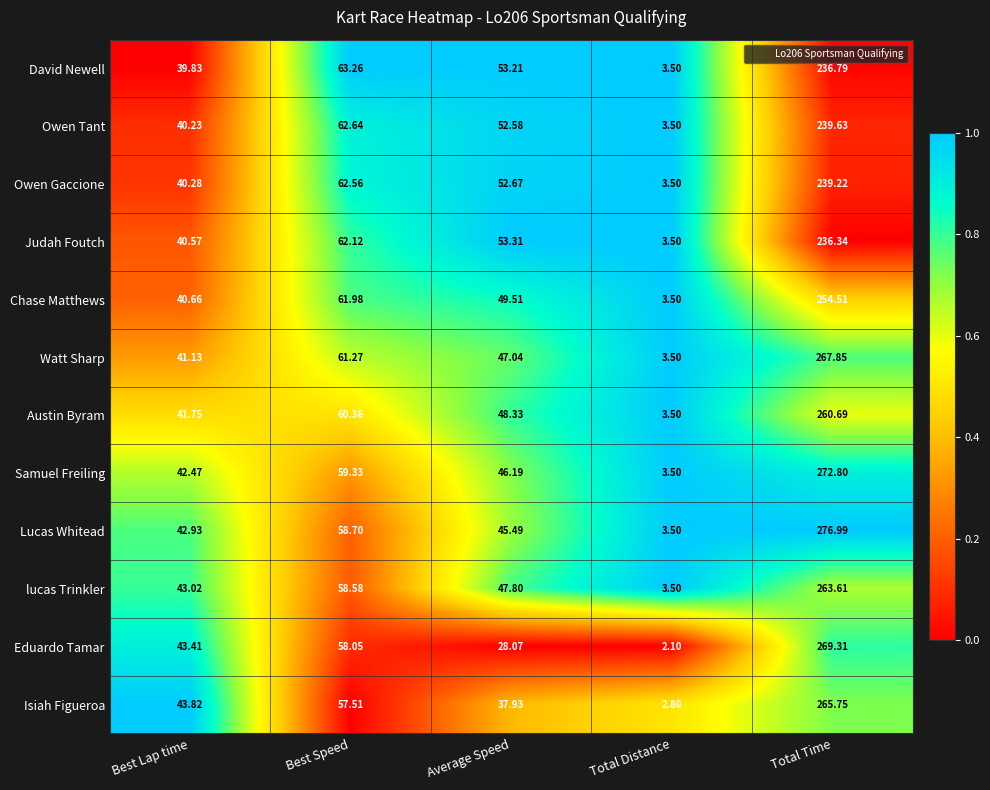

Which category has the highest value in the Owen Gaccione series?

Total Time